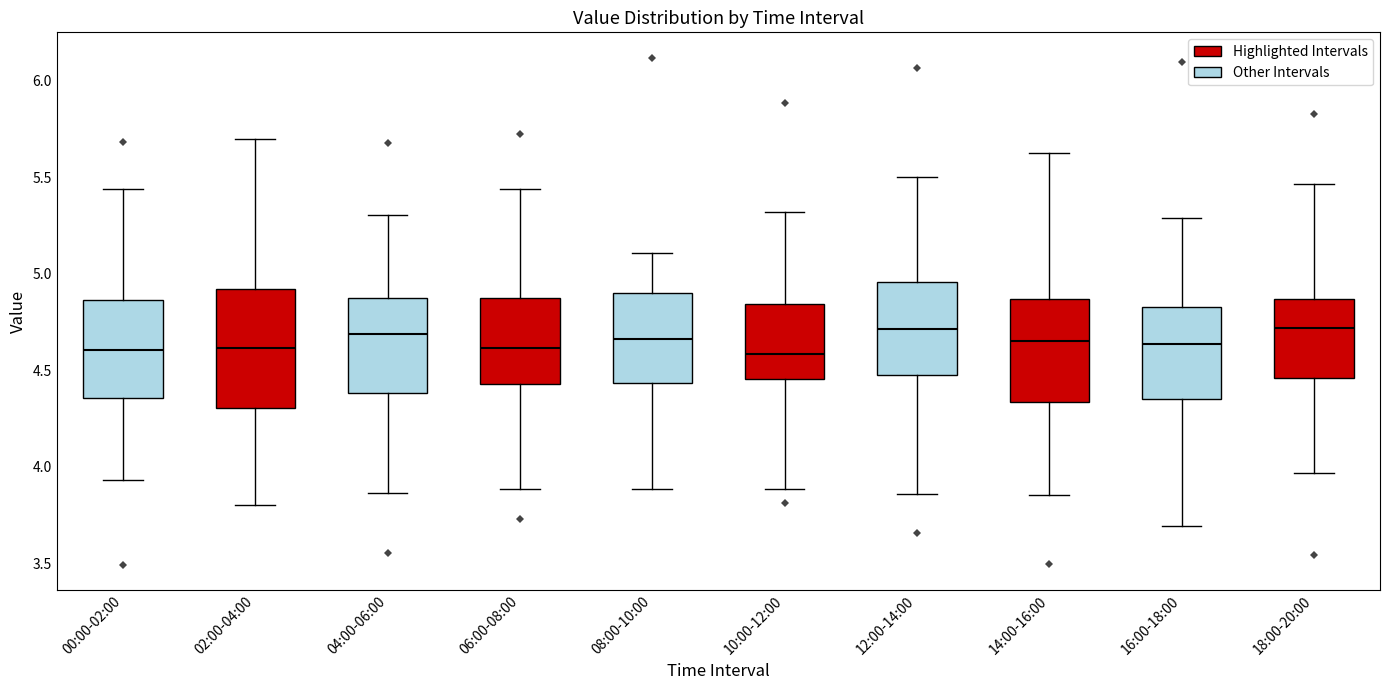

Where is the upper edge of the box for 14:00-16:00 on the y-axis? The values are not printed on the chart, so give them approximately, as read against the axis.

4.85